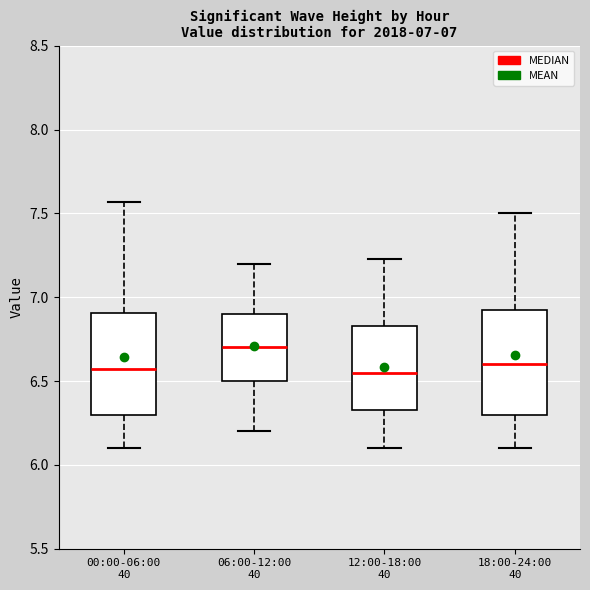

Which box's median line is the highest?

06:00-12:00 40